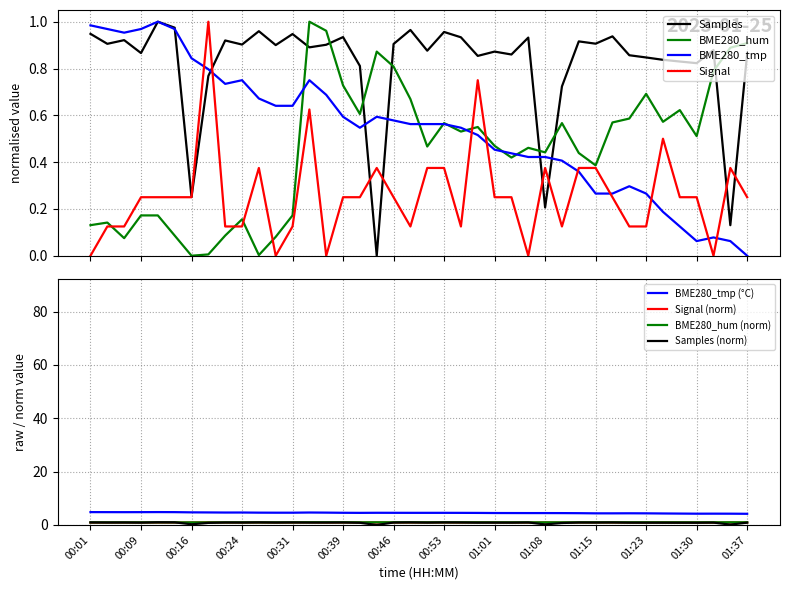

After their last crossing, which series has the higher values: Signal or BME280_tmp?

Signal